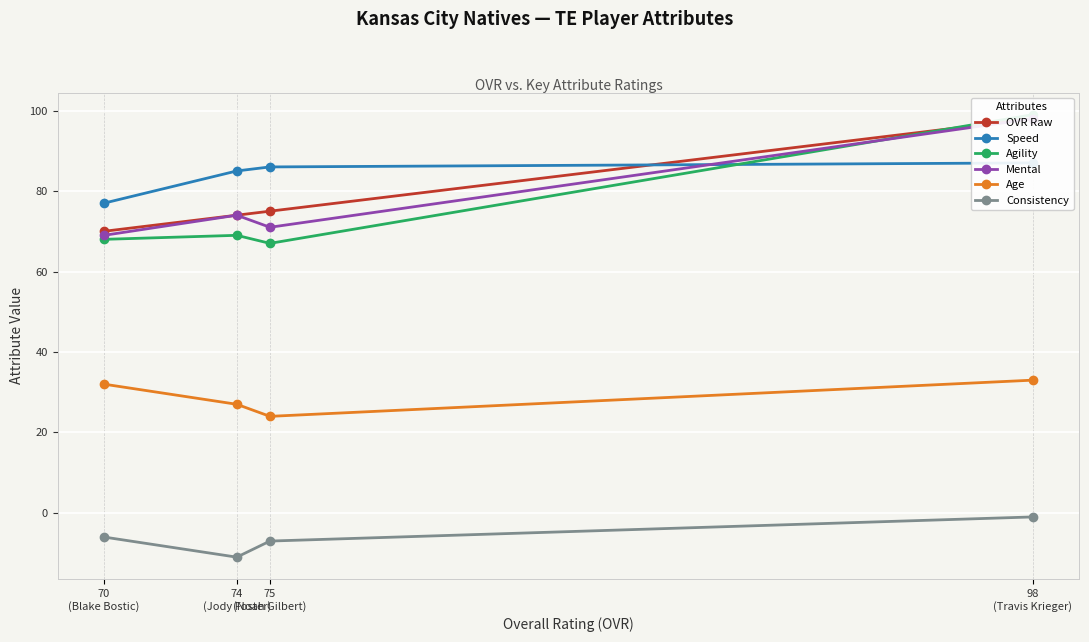

Which category has the highest value across all series?

98
(Travis Krieger)